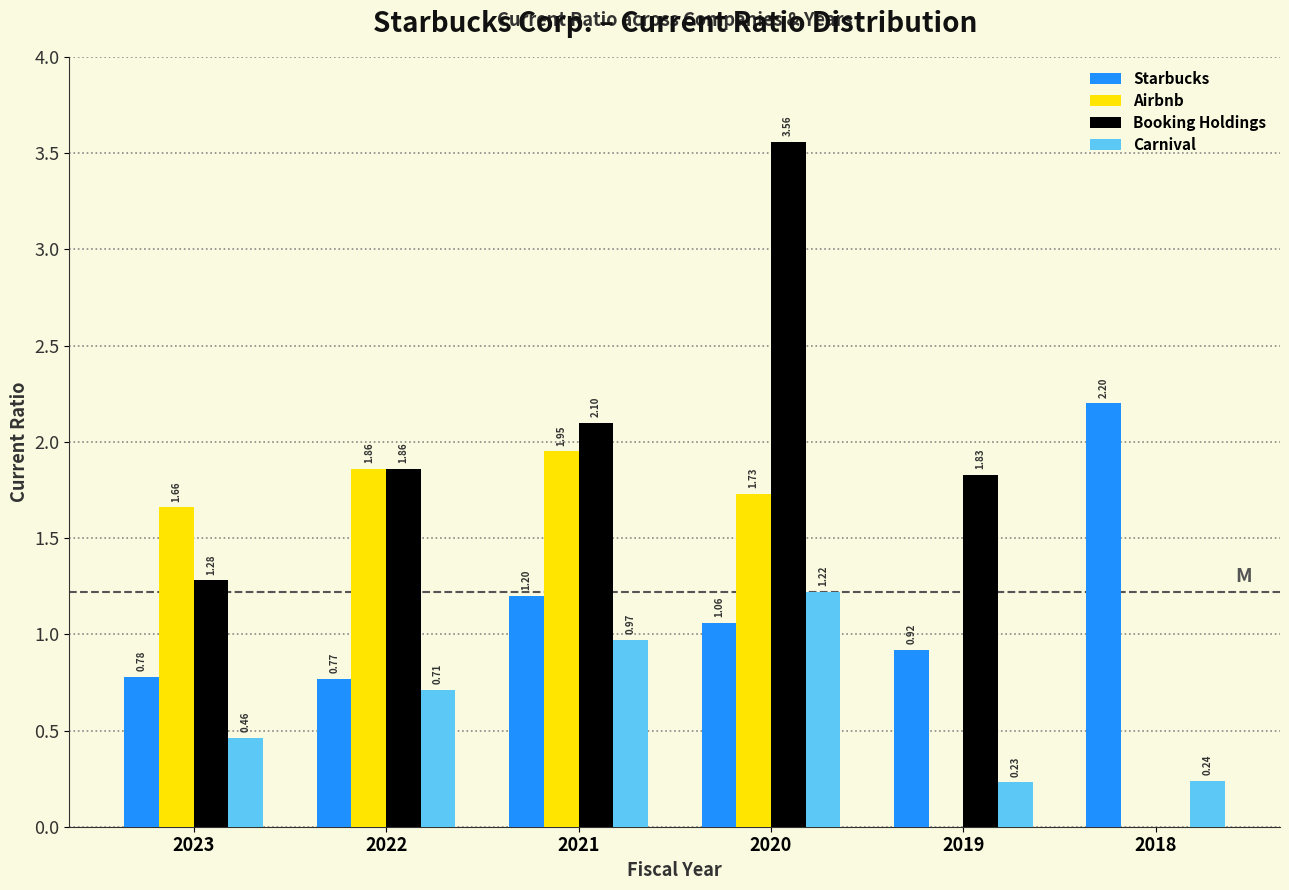

What is the total value across all series at 2023?

4.2